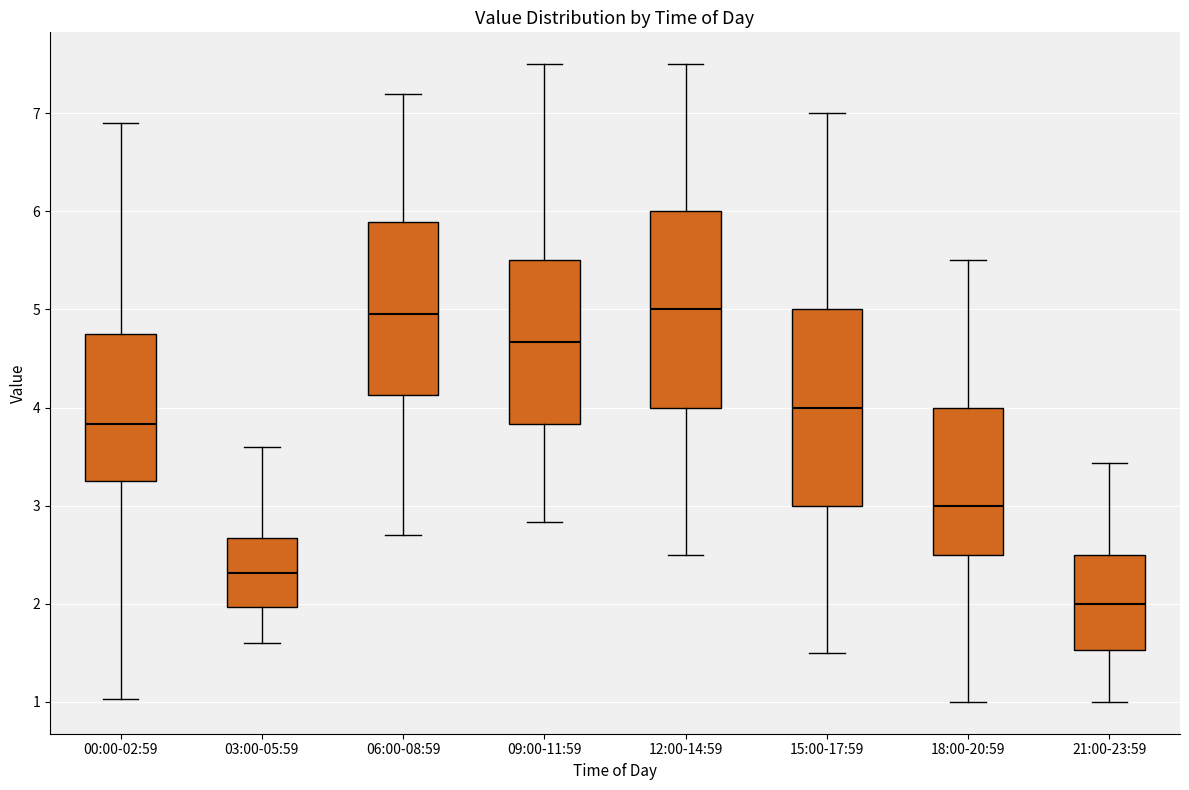

Where is the upper edge of the box for 18:00-20:59 on the y-axis? The values are not printed on the chart, so give them approximately, as read against the axis.

4.0